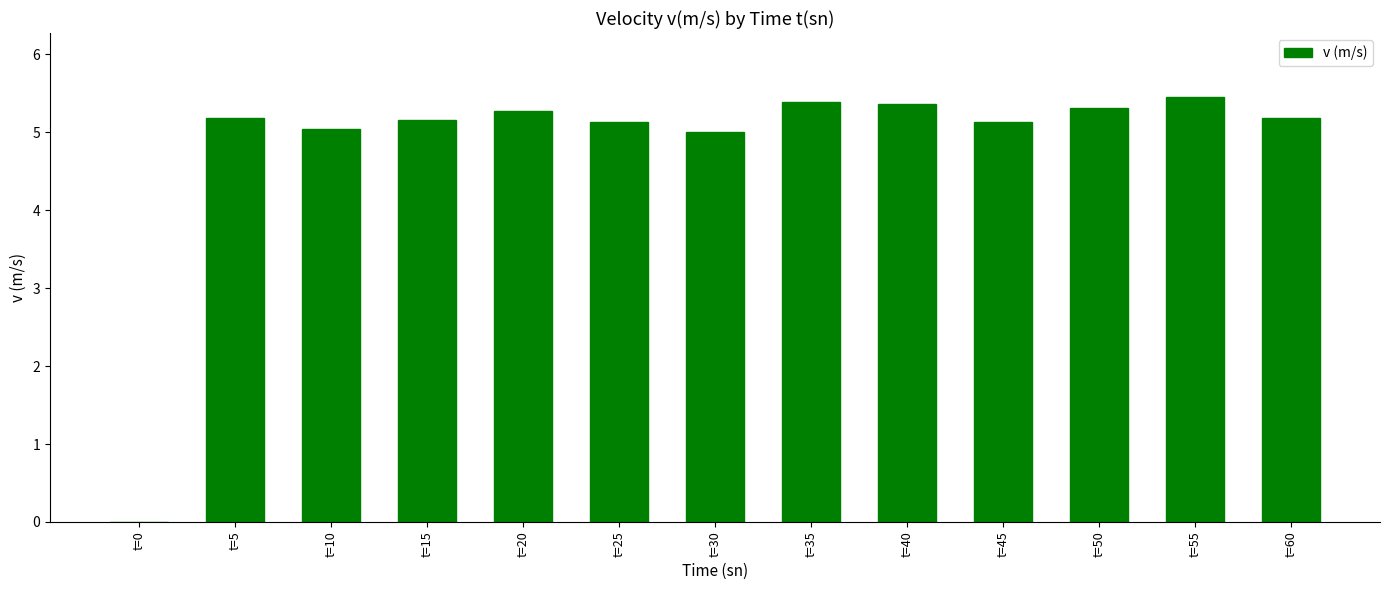

What is the greatest value displayed?

5.5